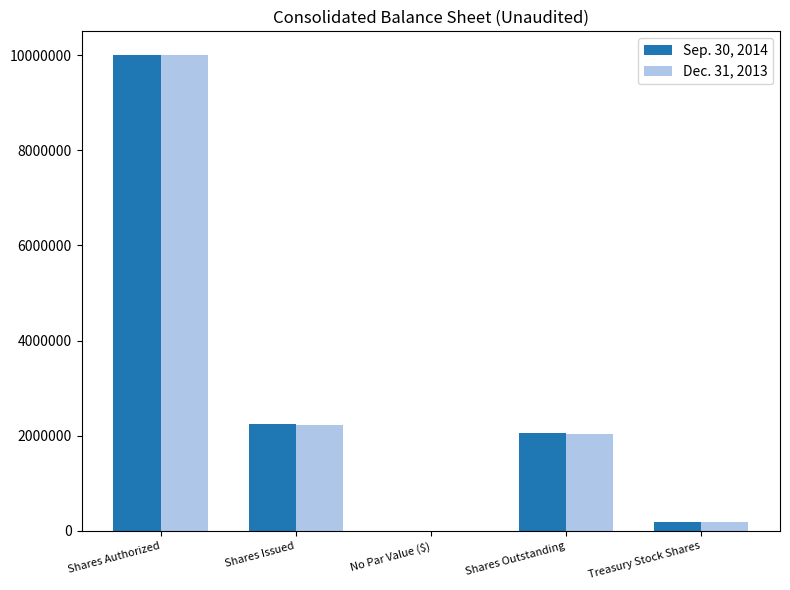

Which category has the highest value in the Dec. 31, 2013 series?

Shares Authorized